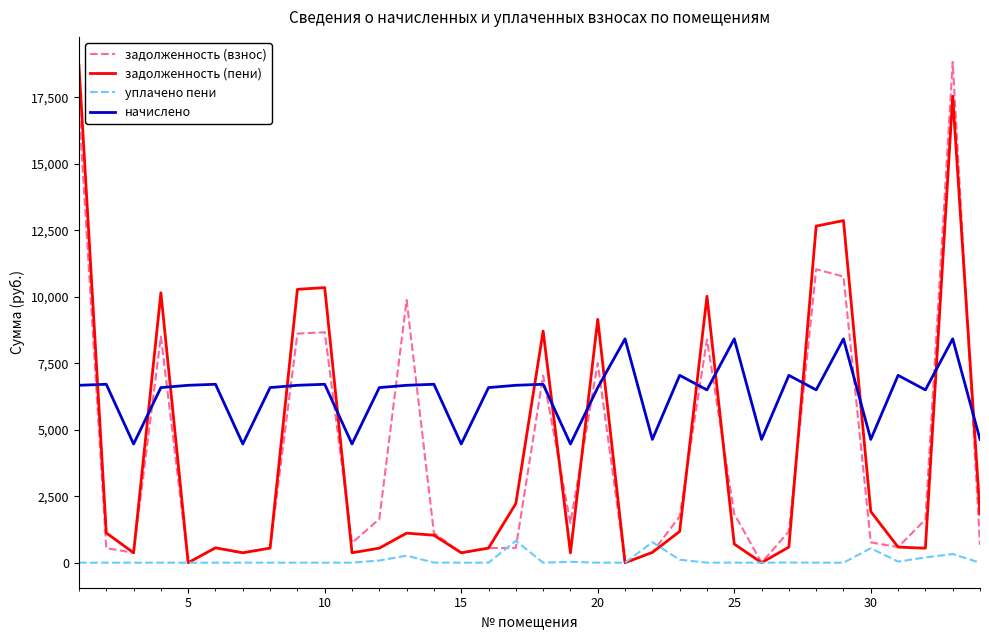

True or false: начислено and уплачено пени cross at least once.

False